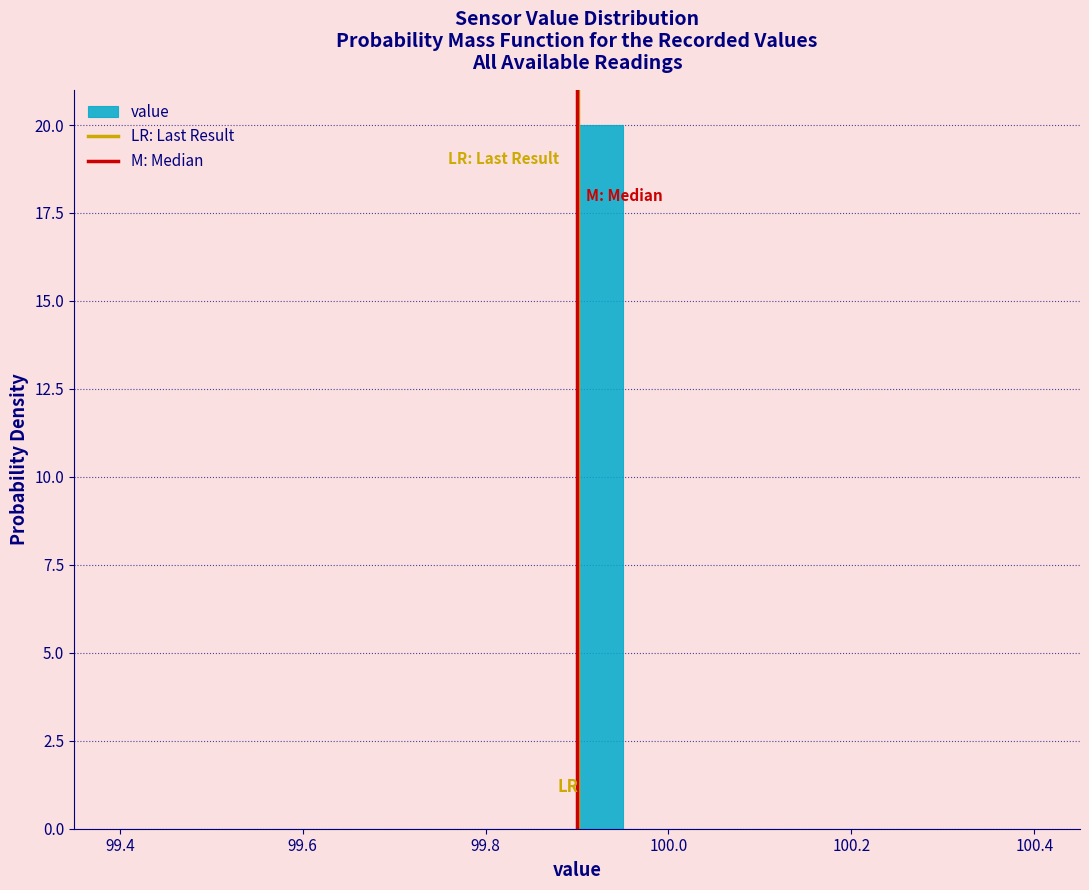

Read against the x-axis, roughly where is the centre of the tallest bar?

99.92